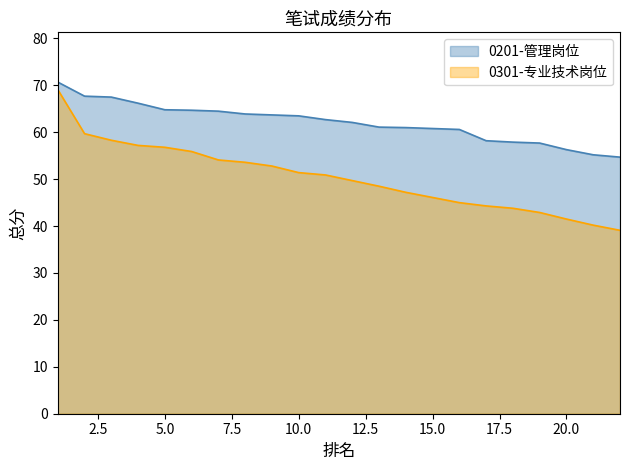

At which label does 0201-管理岗位 first exceed 62?

1